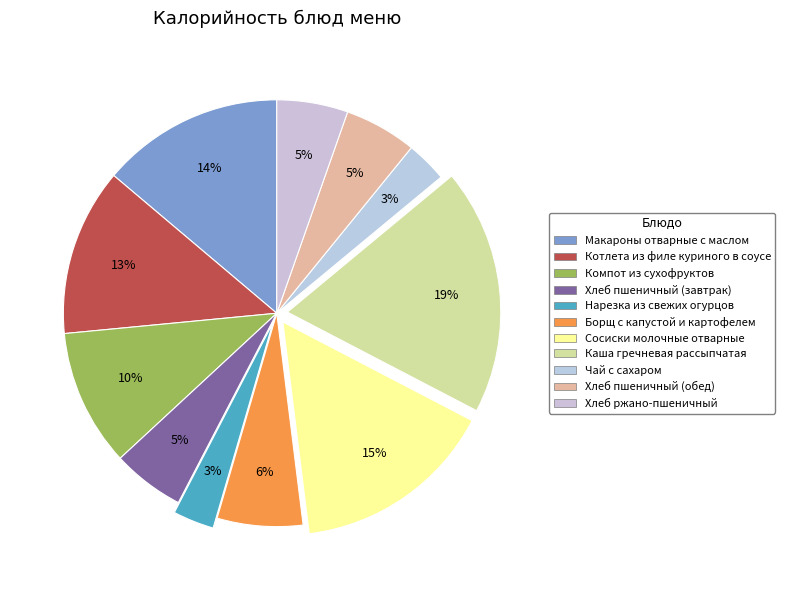

The Макароны отварные с маслом slice represents 25% of the pie. True or false?

False